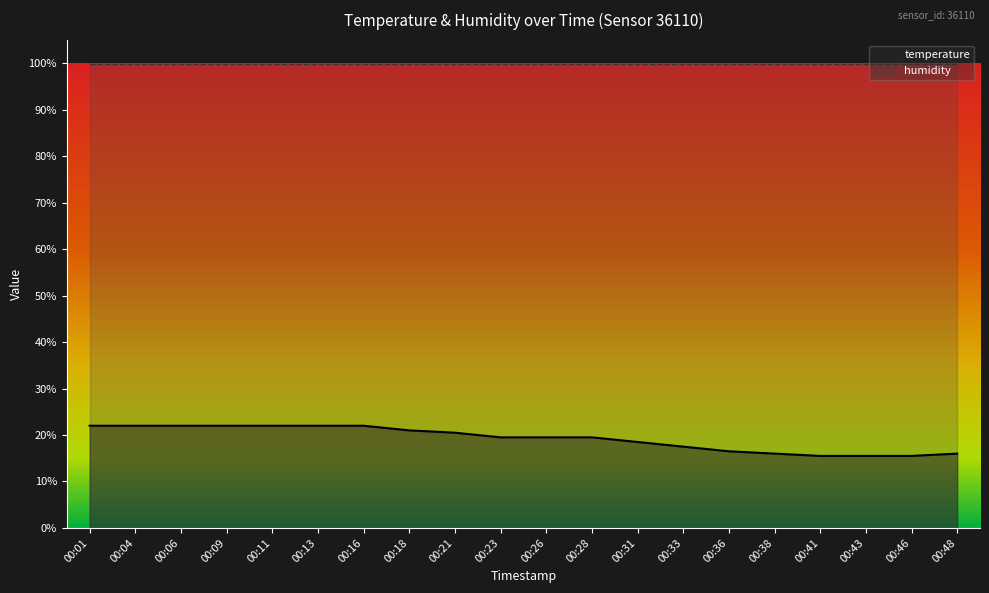

What is the smallest value displayed?

15.5